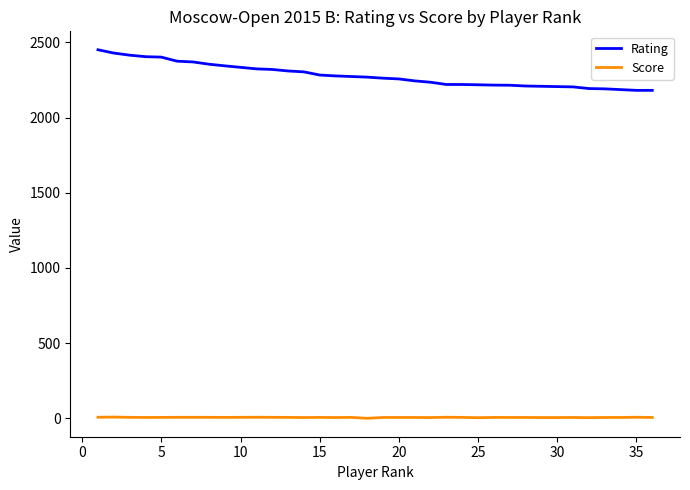

How many values in the Rating series are below 2269?

18